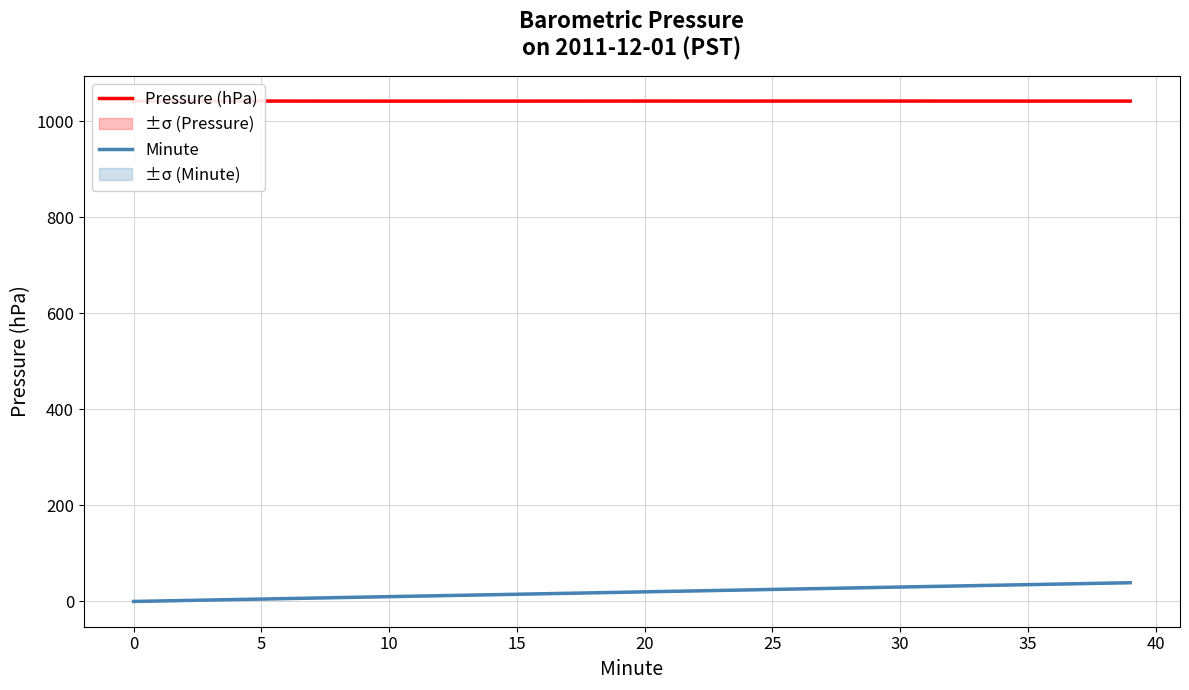

What is the maximum value for Minute?

39